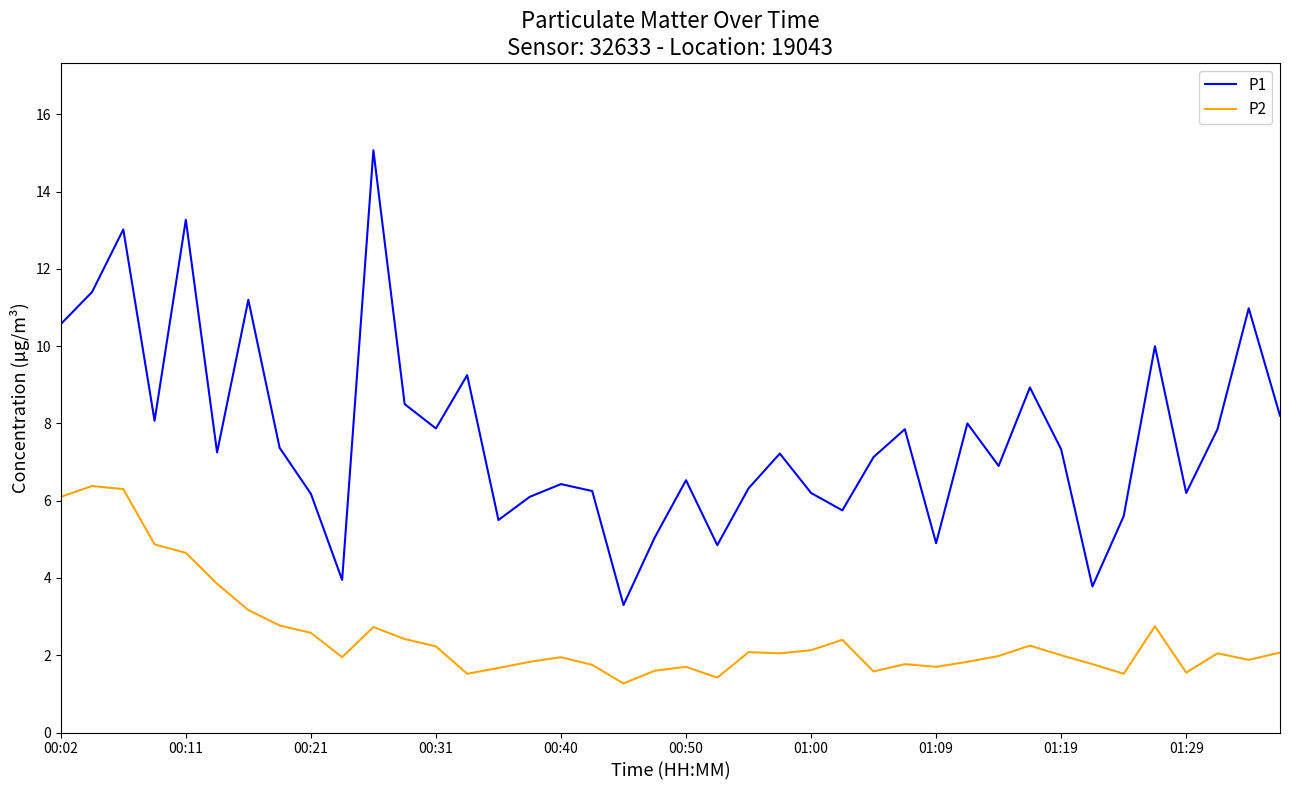

Which series has the largest total across all categories?

P1